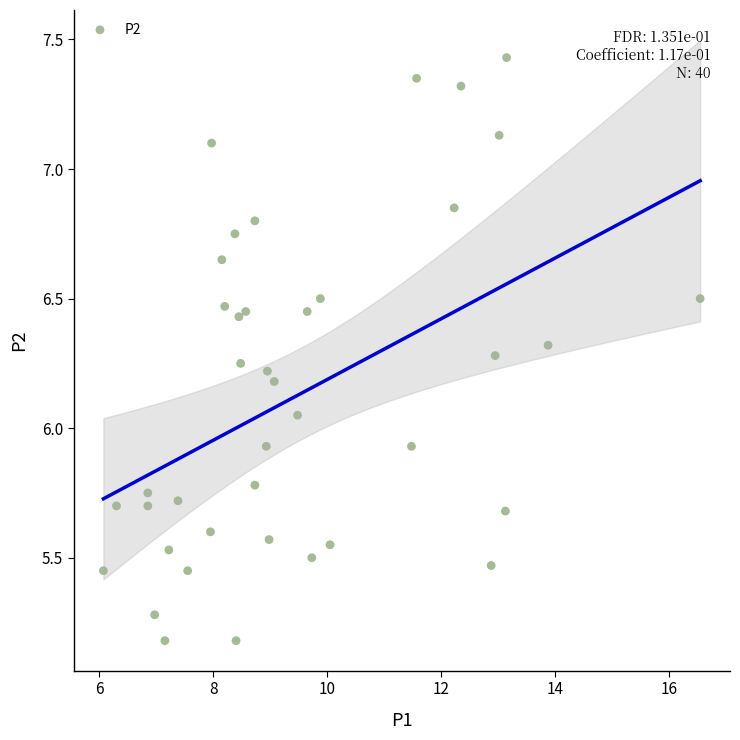

What is the range of X values (max minus min)?

10.5